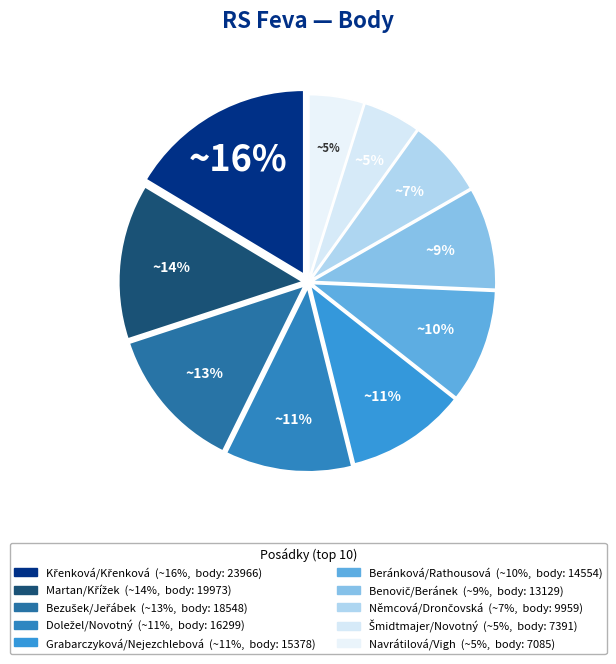

How many segments does this pie chart have?

10